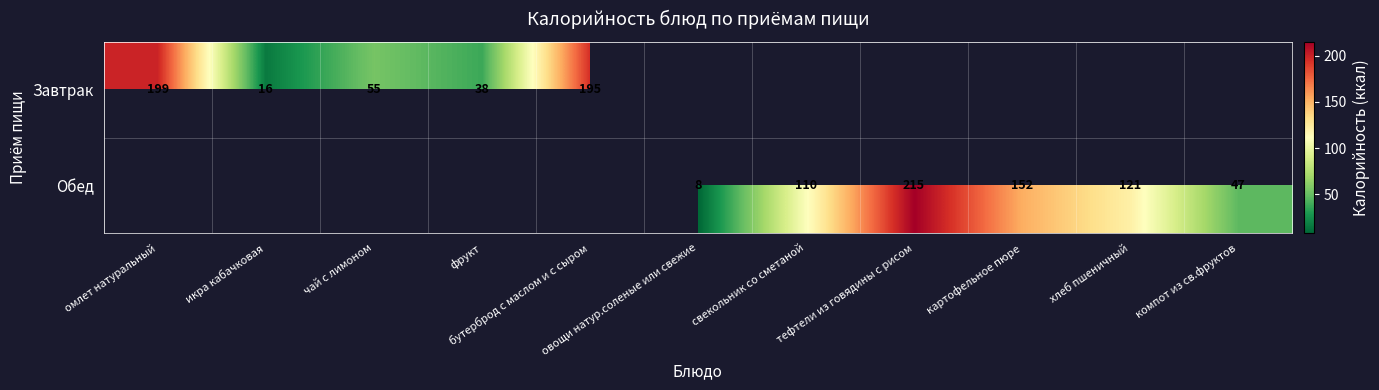

At овощи натур.соленые или свежие, list the series in order from largest to smallest.

Обед, Завтрак